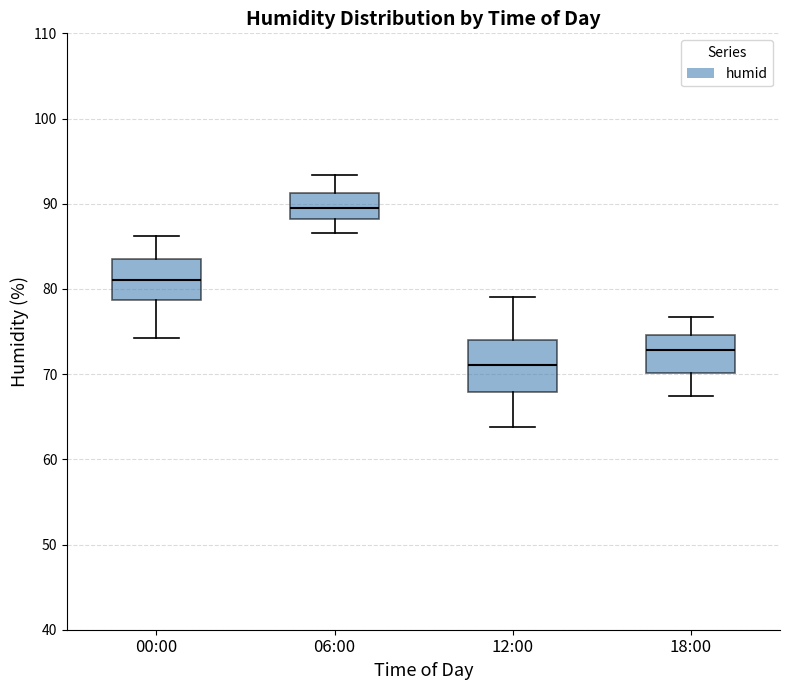

Which box has the lowest median line?

12:00